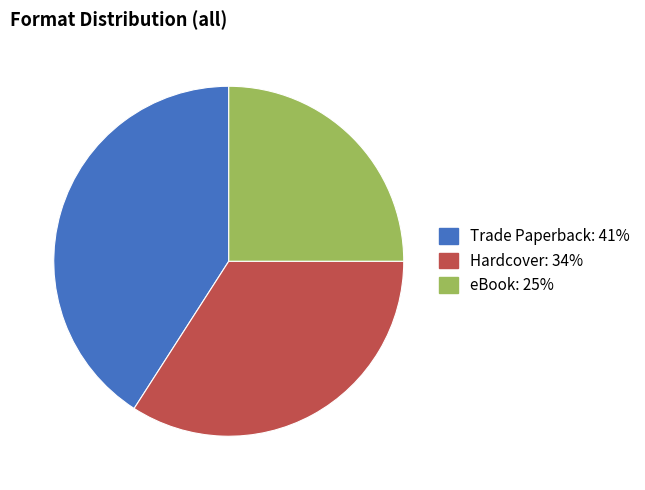

True or false: eBook accounts for 31% of the total.

False